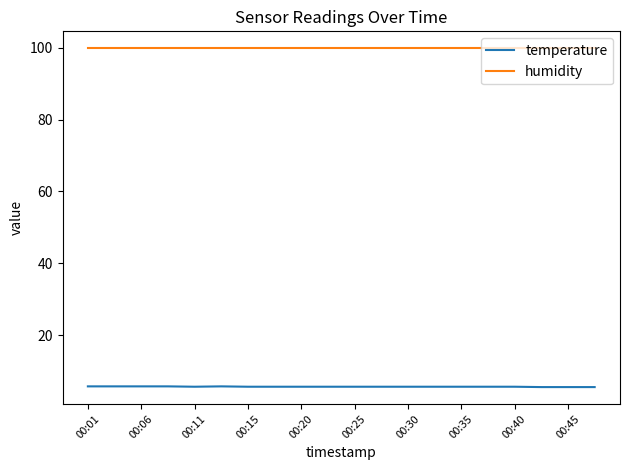

What is the difference between the maximum and second lowest values in the temperature series?

0.2